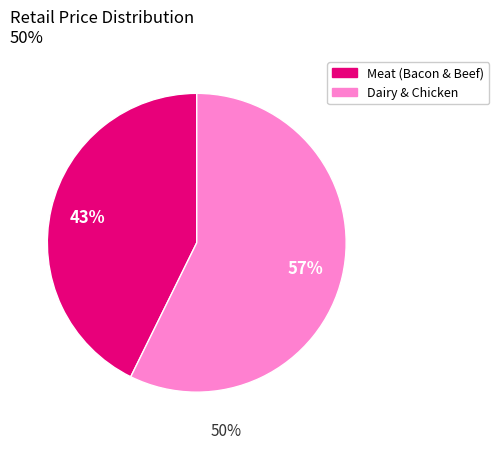

Count the number of slices in the pie.

2